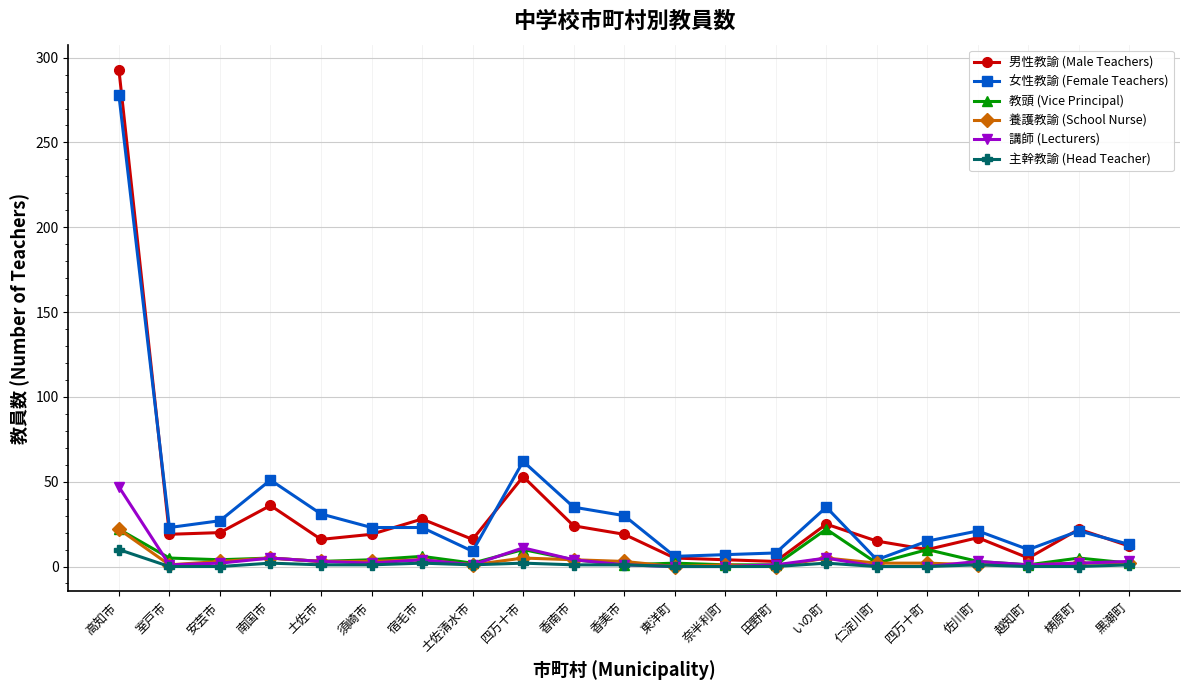

Which category has the highest value across all series?

高知市